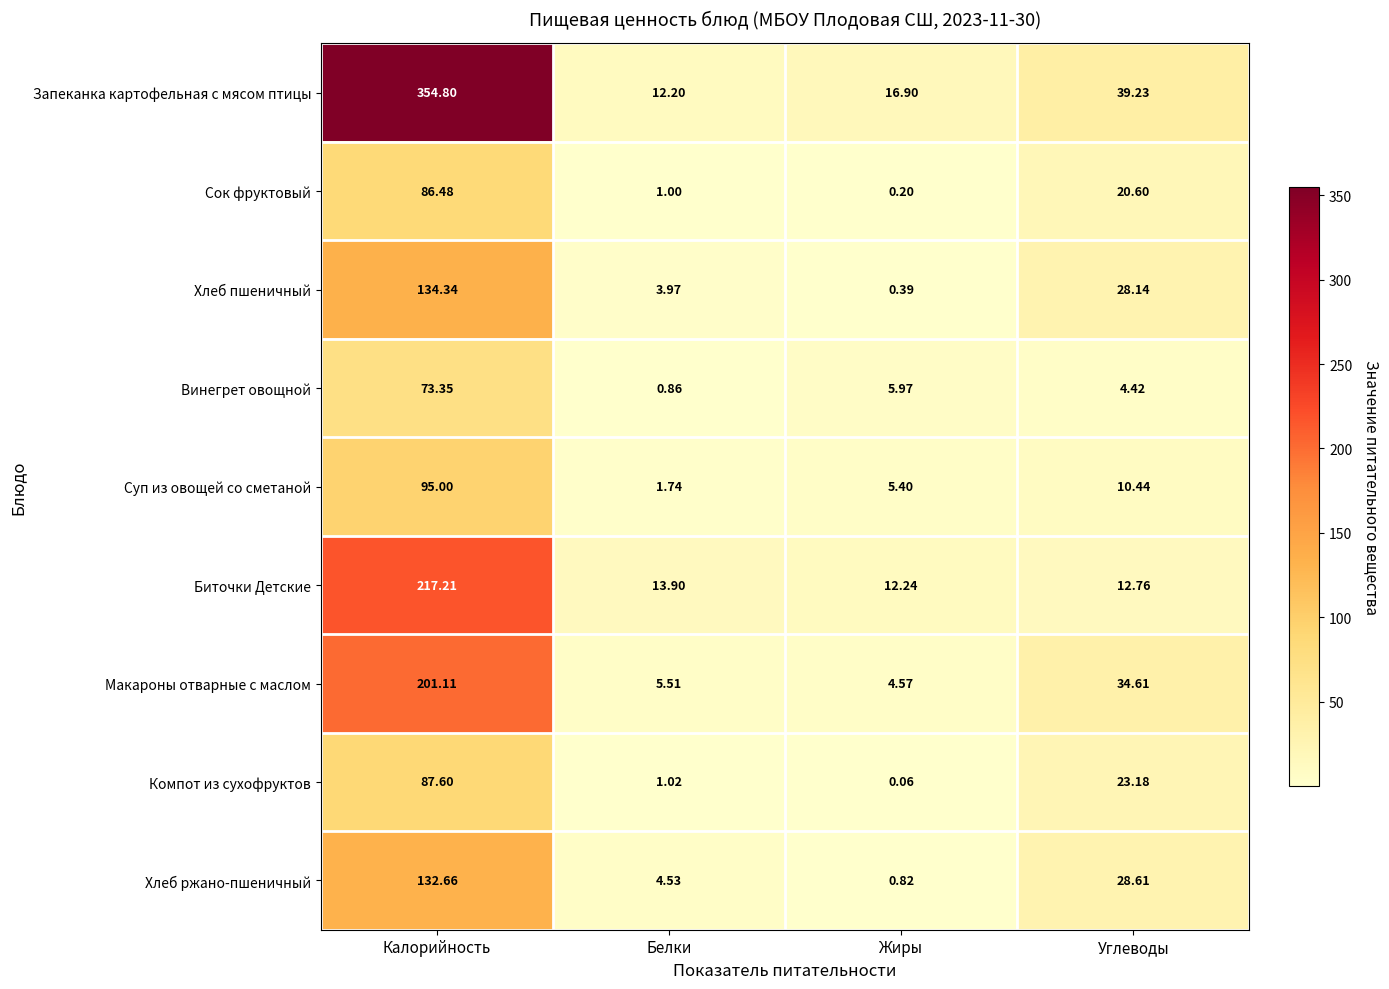

Which series changed the most between Белки and Углеводы?

Макароны отварные с маслом